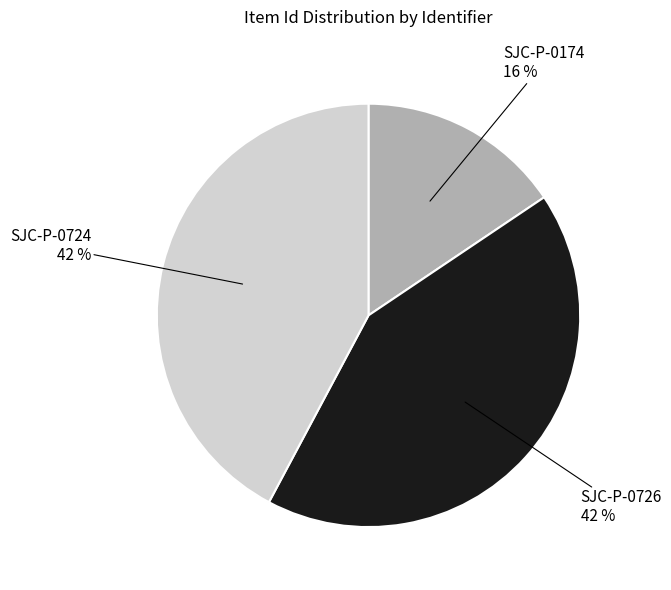

How many slices are in this pie chart?

3